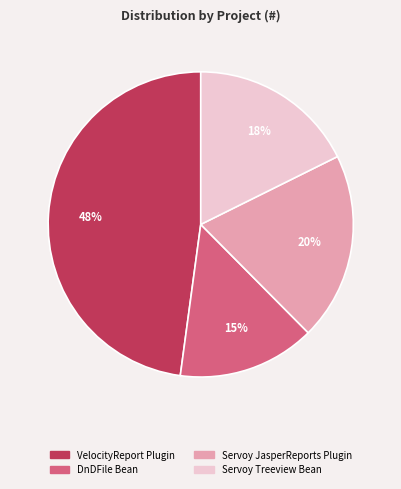

How many segments does this pie chart have?

4